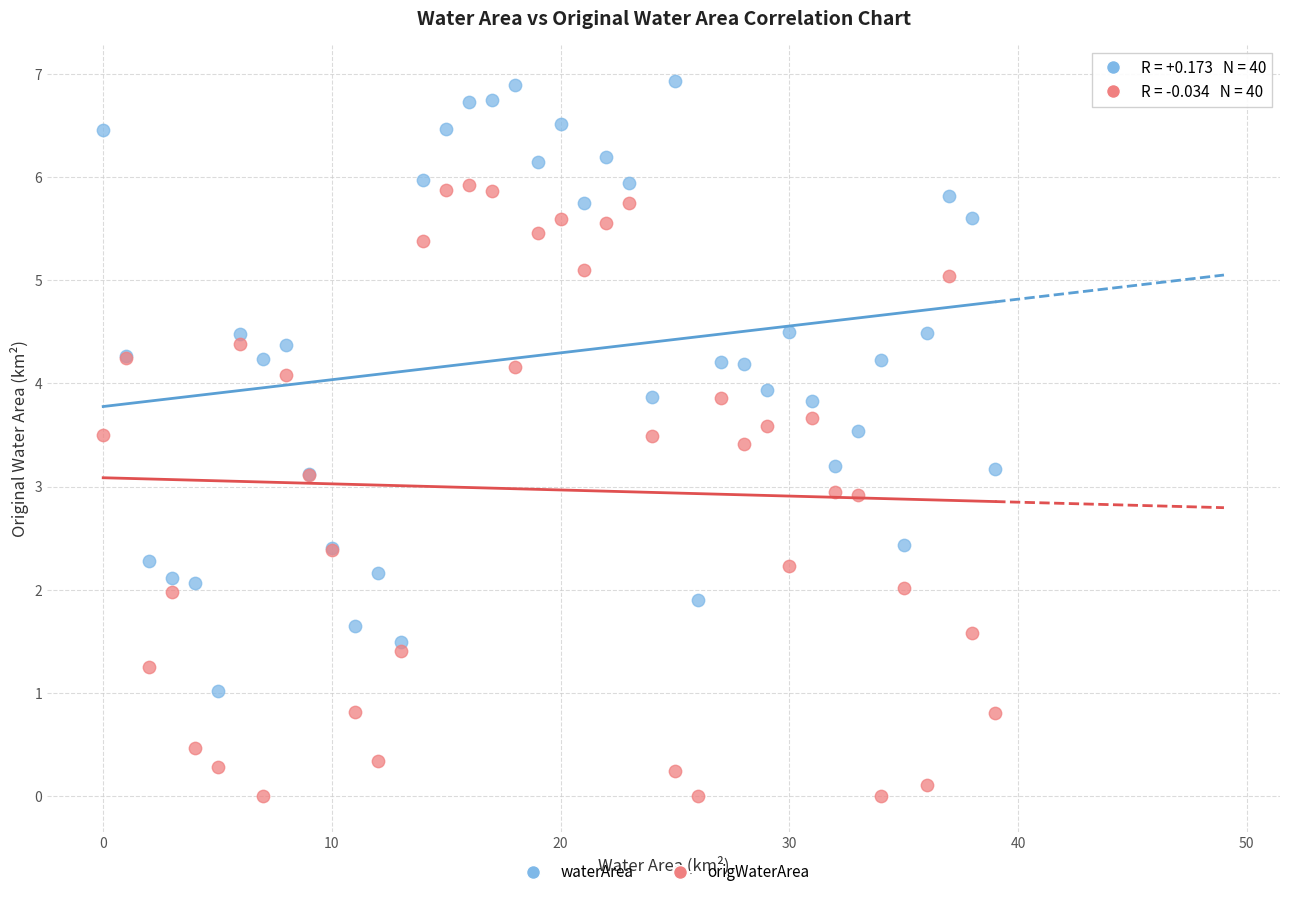

Which series contains the lowest Y value?

origWaterArea